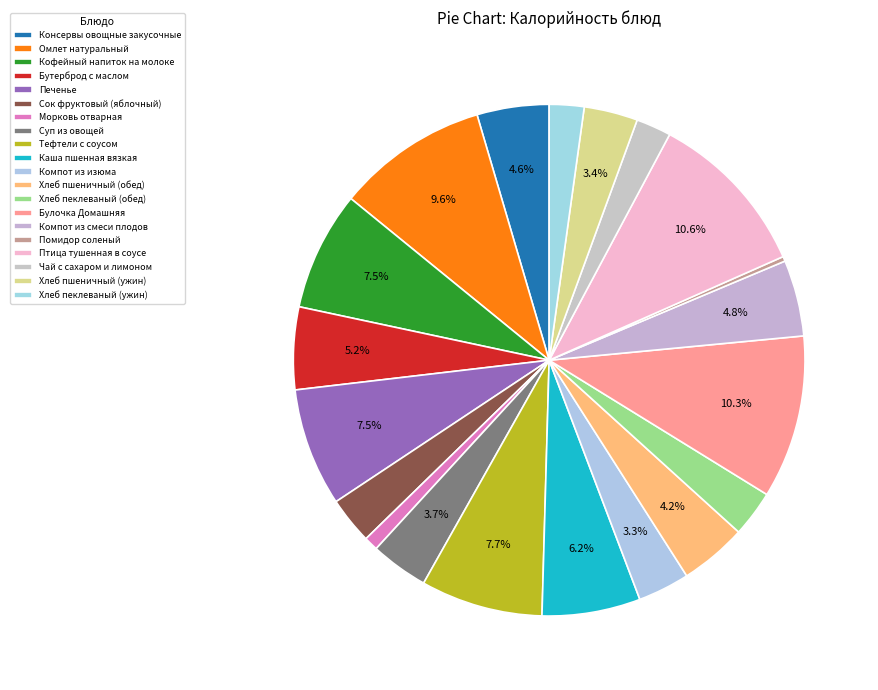

What is the smallest slice in the pie chart?

Помидор соленый